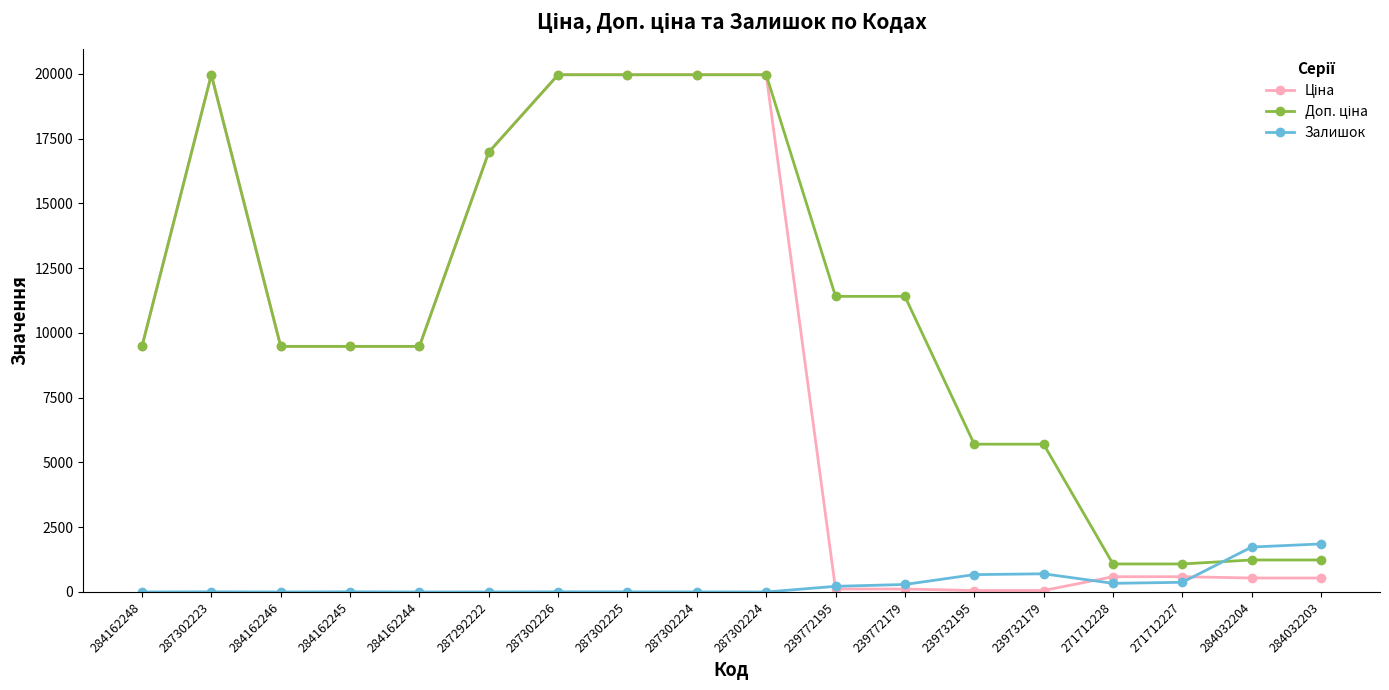

Rank the series by their maximum value, from highest to lowest.

Ціна, Доп. ціна, Залишок